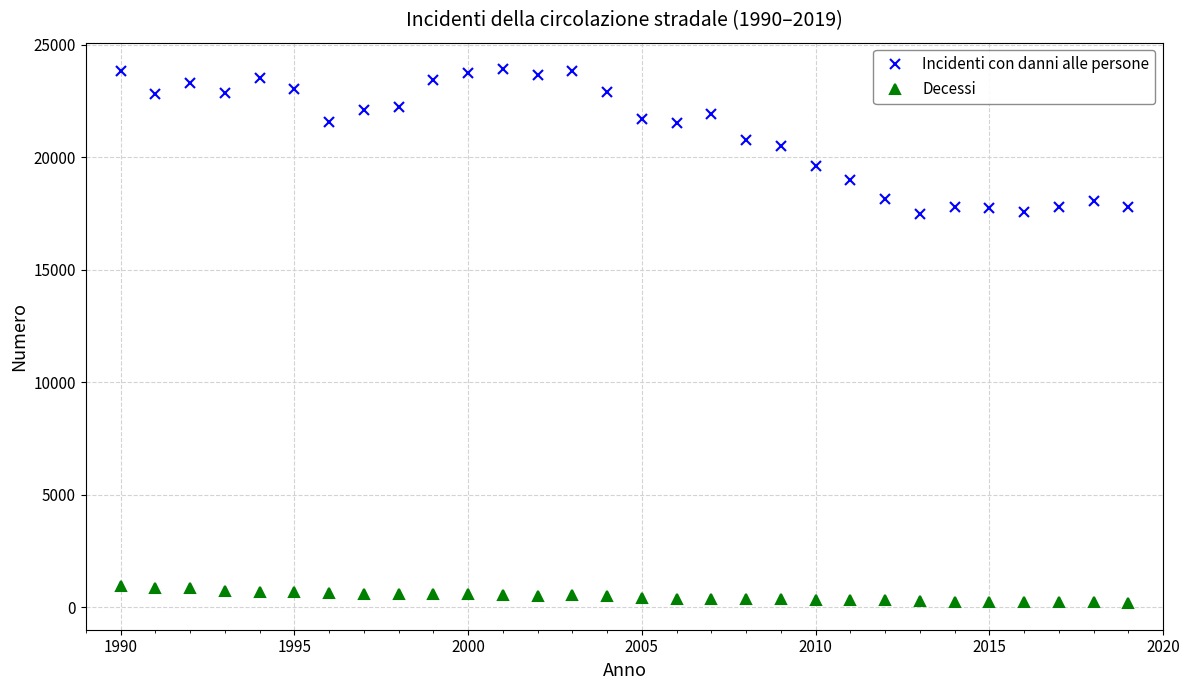

Rank the series by their maximum value, from lowest to highest.

Decessi, Incidenti con danni alle persone